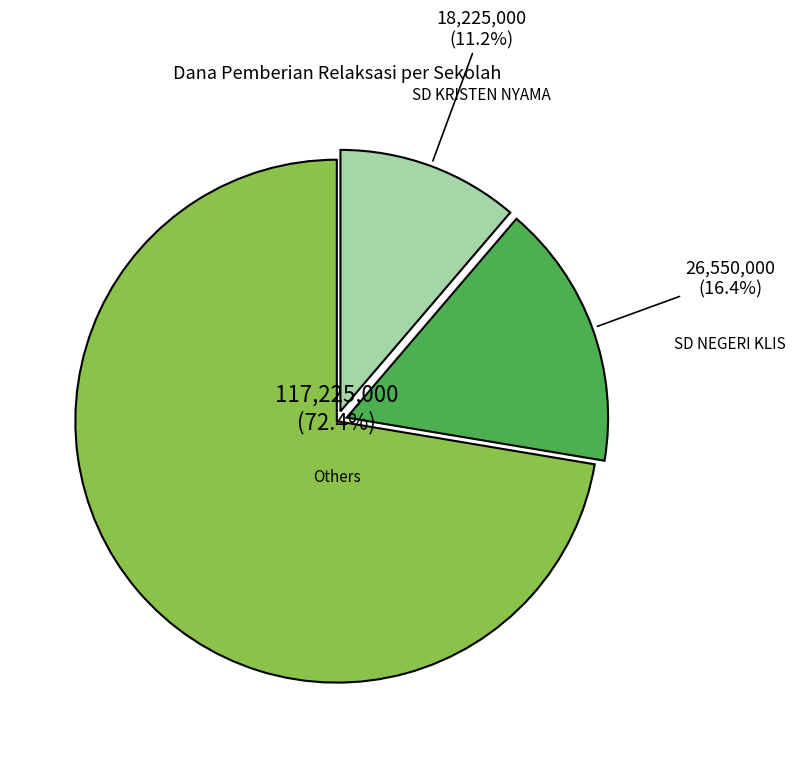

Does any single category account for the majority?

Yes